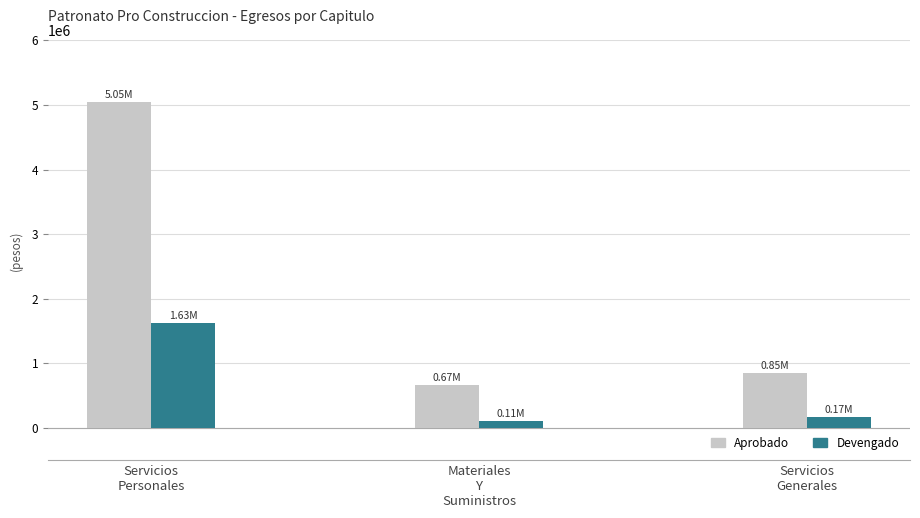

What is the sum of all Devengado values?

1915590.9